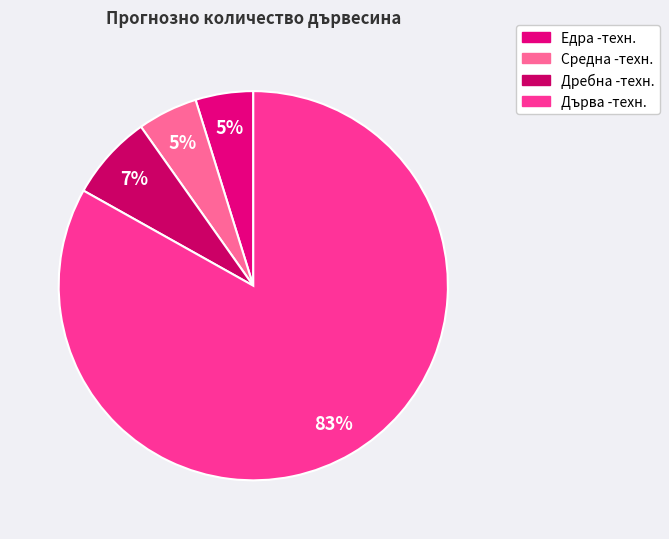

How many slices are in this pie chart?

4